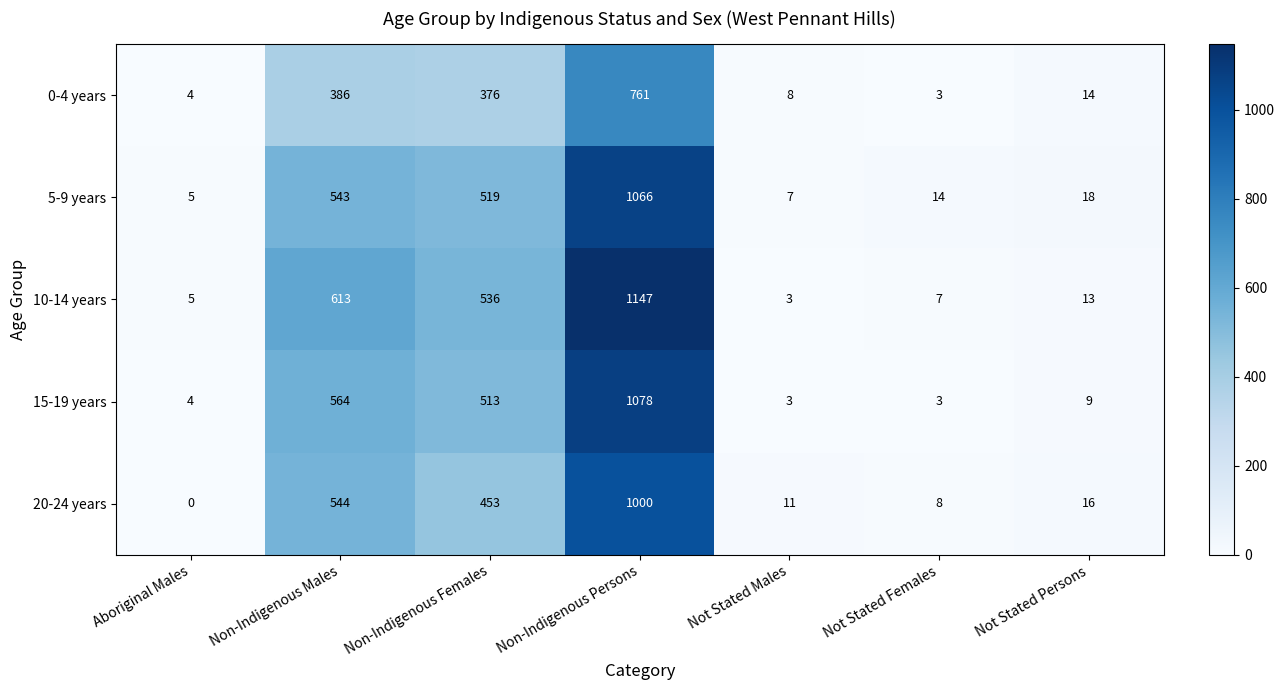

What is the difference between the maximum and minimum values in the 5-9 years series?

1061